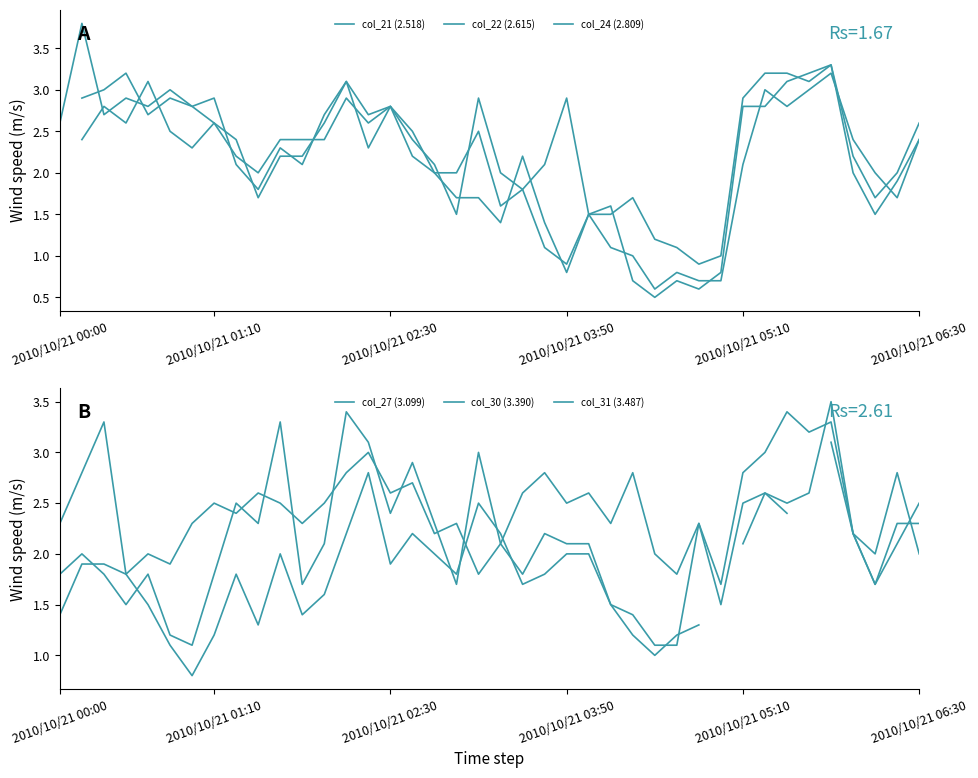

In col_22 (2.615), how many points are higher than both neighbors (excluding endpoints)?

9